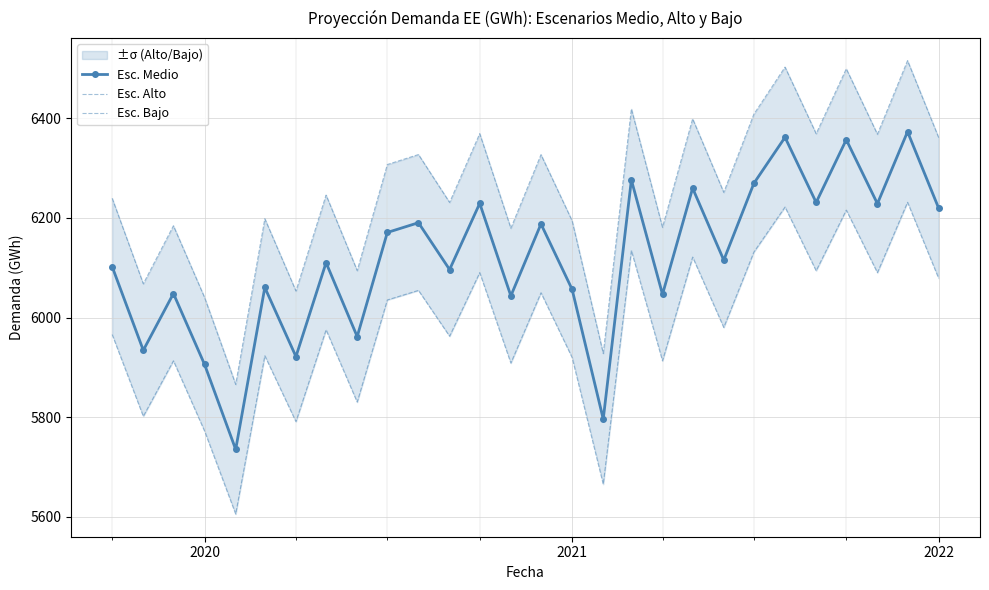

True or false: Esc. Alto has more than 1 points higher than both neighbors.

True